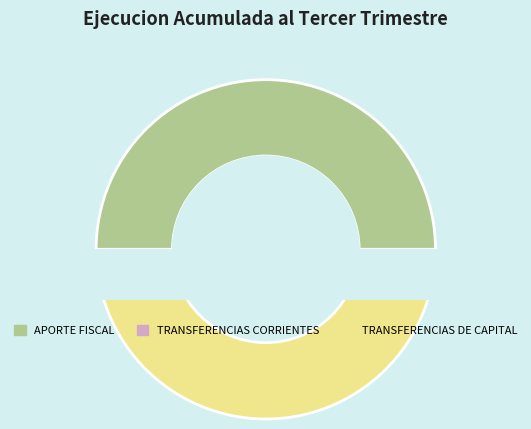

Is there a majority slice in this chart?

No